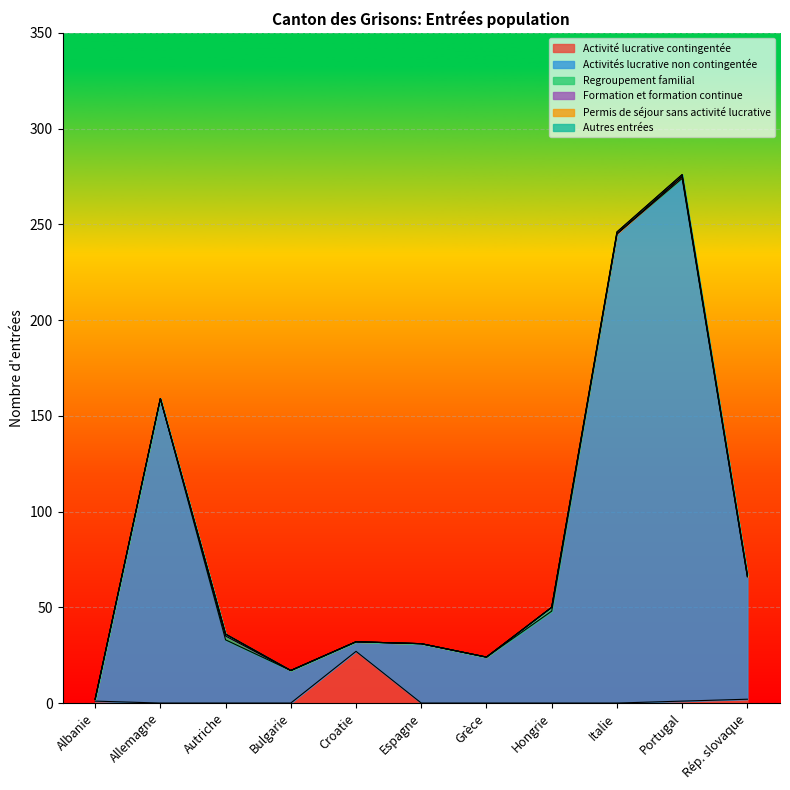

What are all the series names shown in the legend?

Activité lucrative contingentée, Activités lucrative non contingentée, Regroupement familial, Formation et formation continue, Permis de séjour sans activité lucrative, Autres entrées